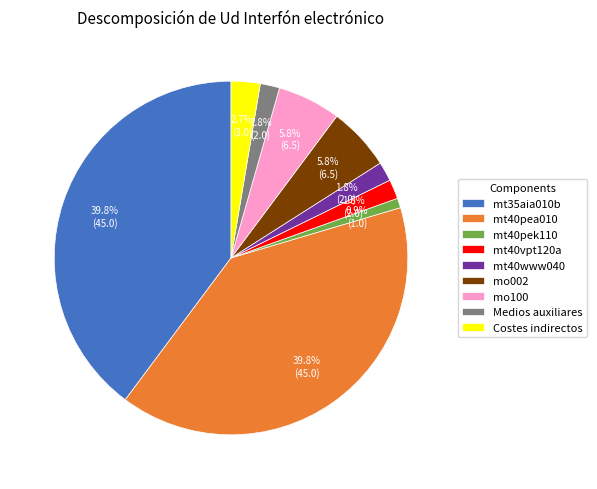

Which slice is the smallest?

mt40pek110